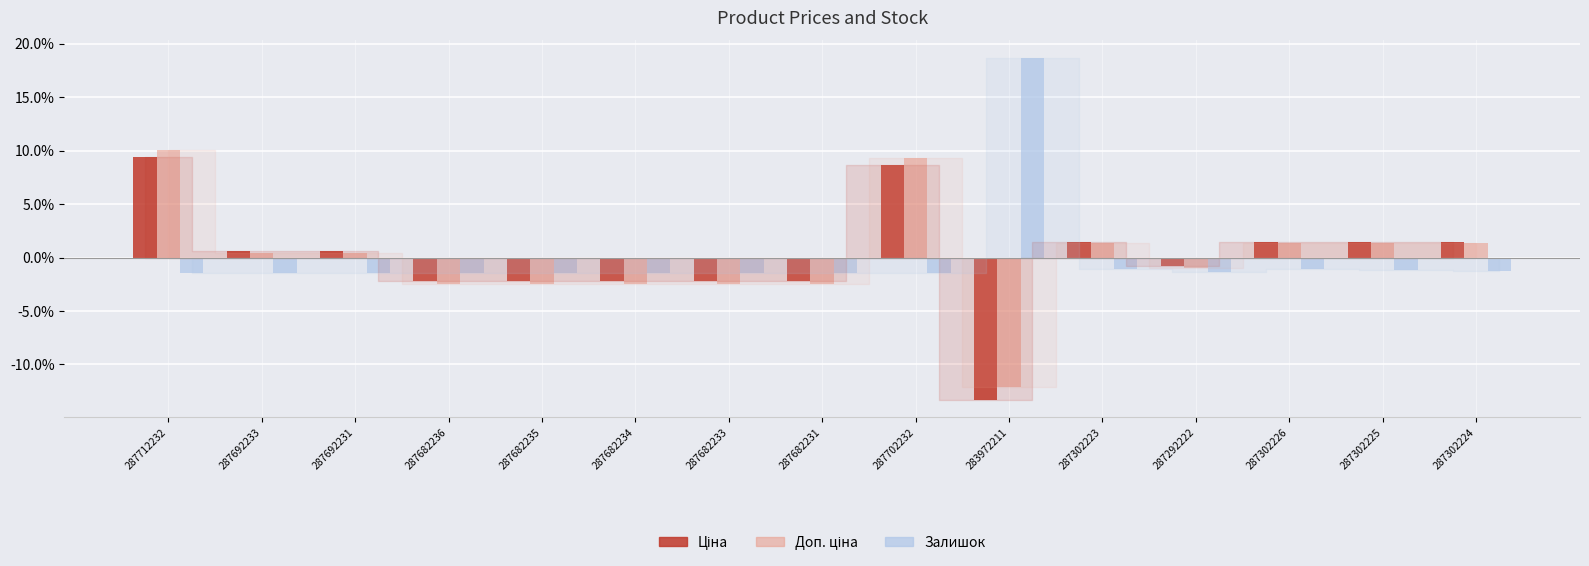

What is the difference between the maximum and minimum values in the Залишок series?

20.1